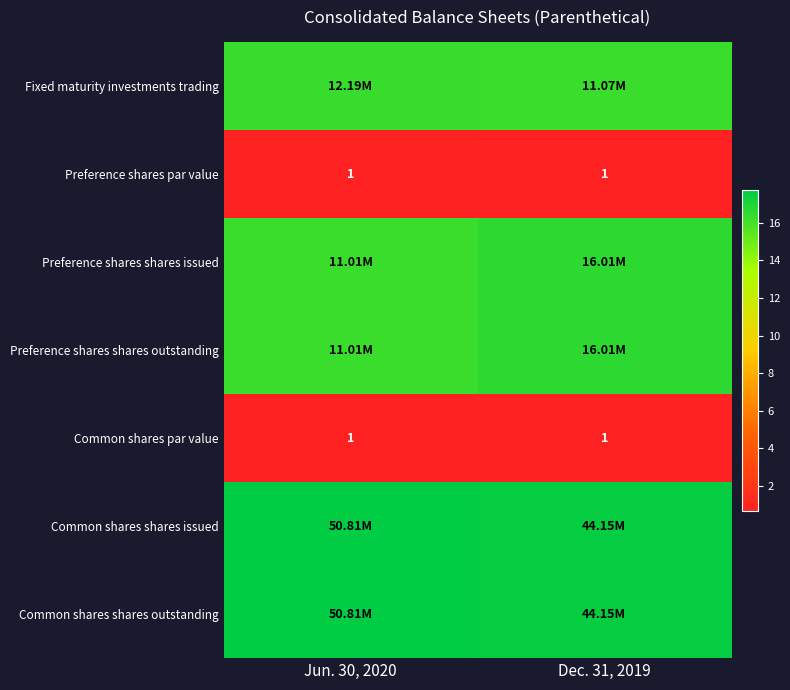

What is the total value across all series at Dec. 31, 2019?

86.0